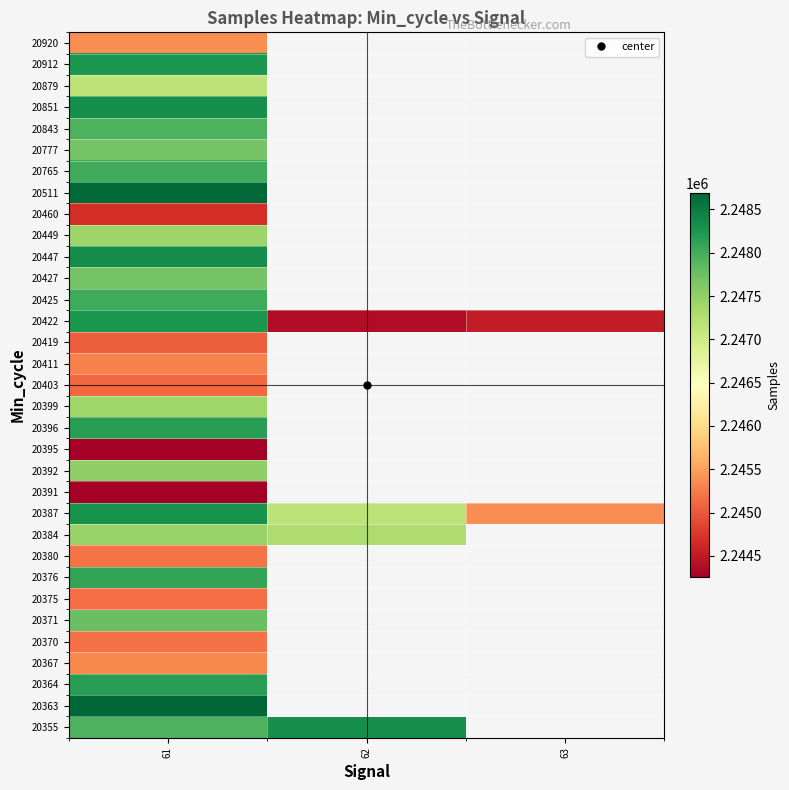

At how many categories does at least one series exceed 2247473?

2